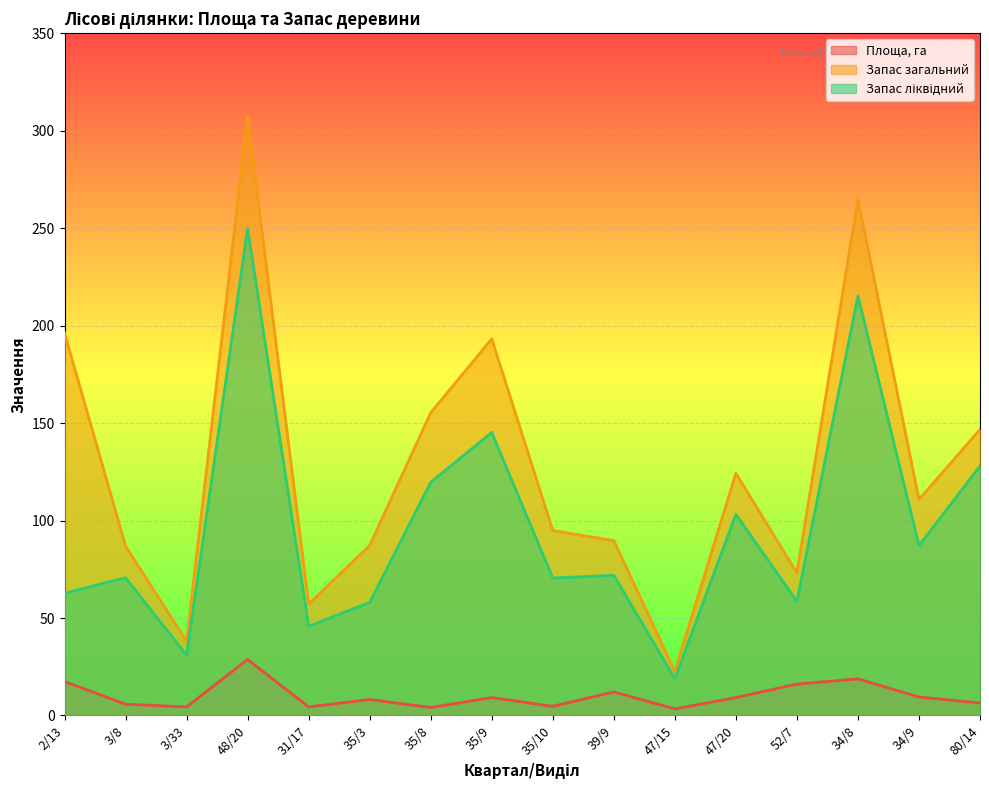

True or false: Запас загальний and Запас ліквідний intersect in this chart.

False